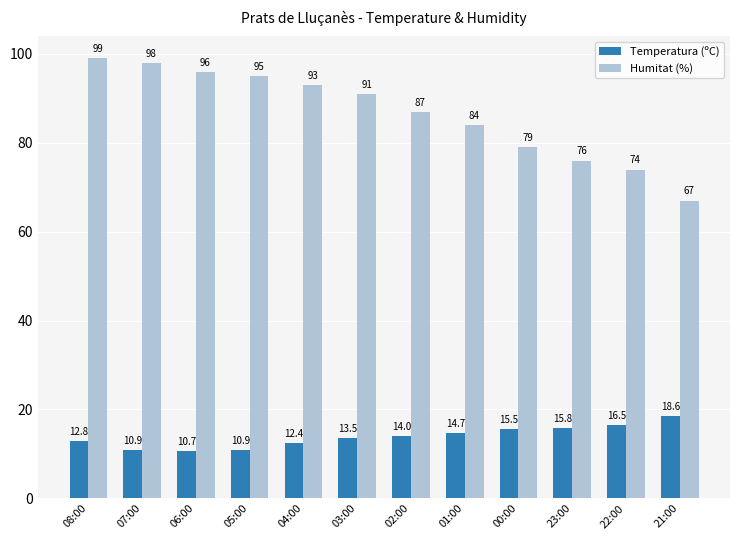

Reading left to right, extract all data points from this chart.

Temperatura (ºC): 12.8	10.9	10.7	10.9	12.4	13.5	14.0	14.7	15.5	15.8	16.5	18.6
Humitat (%): 99.0	98.0	96.0	95.0	93.0	91.0	87.0	84.0	79.0	76.0	74.0	67.0